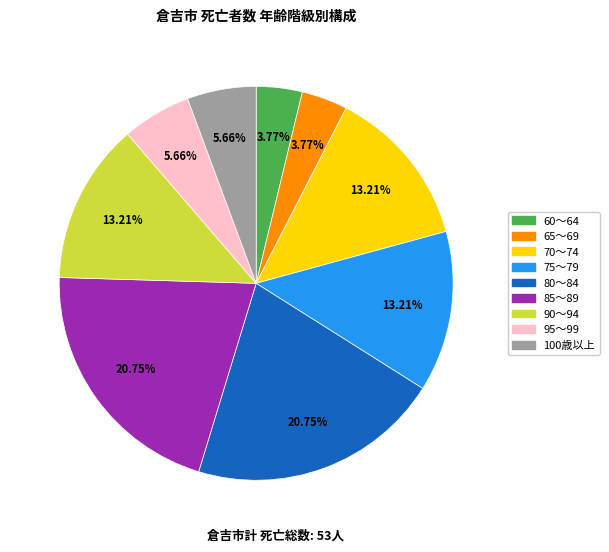

Count the number of slices in the pie.

9